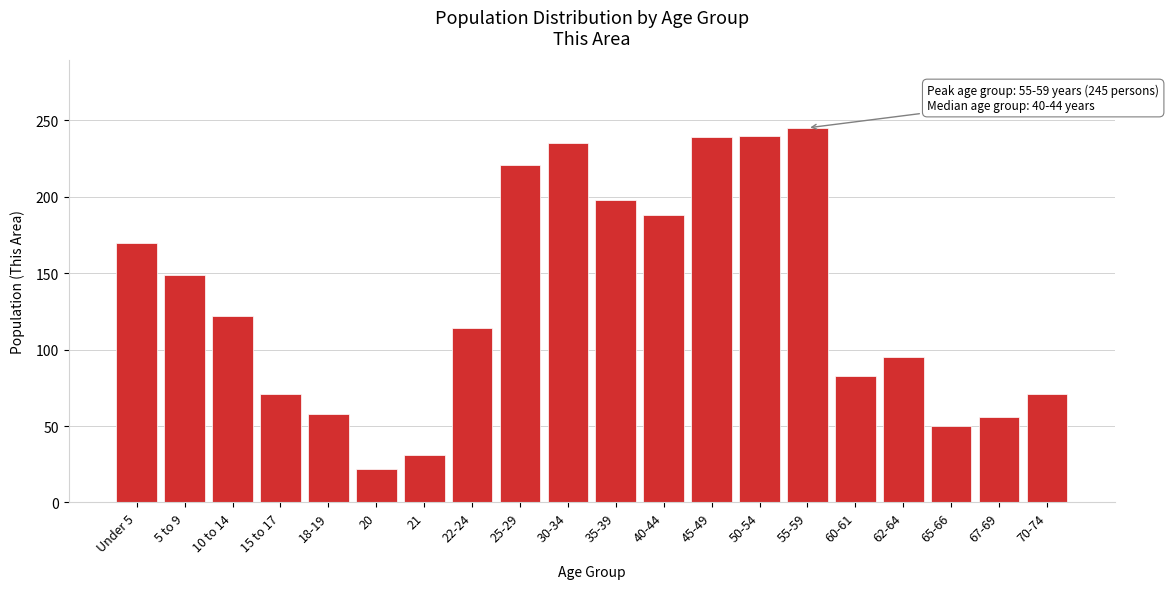

Between 35-39 and 5 to 9, which is larger?

35-39